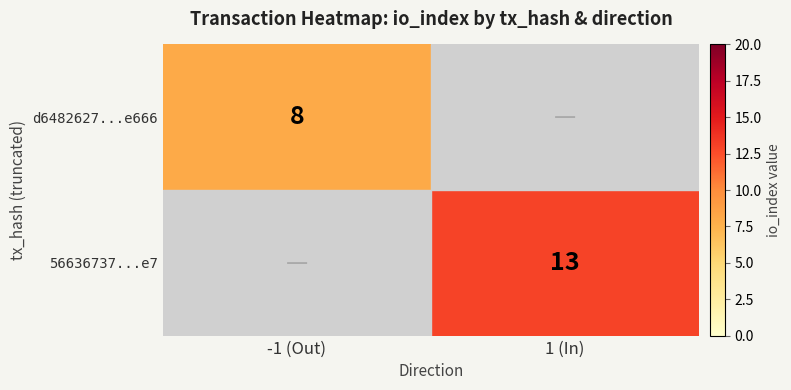

Is the value of 56636737...e7 at 1 (In) greater than the value of d6482627...e666 at -1 (Out)?

Yes